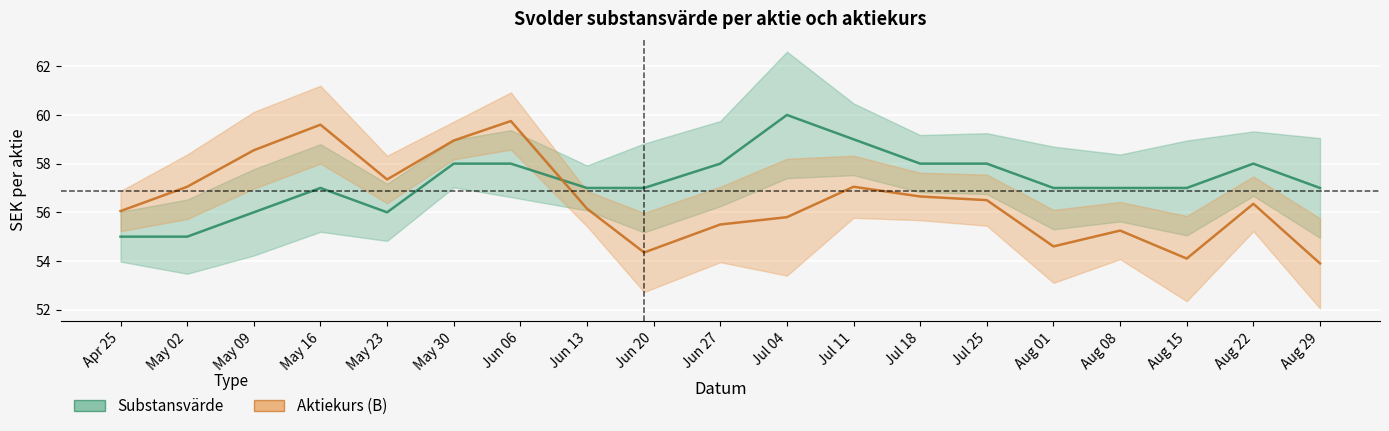

What is the approximate value of Aktiekurs (B) at Jul 18?

56.6